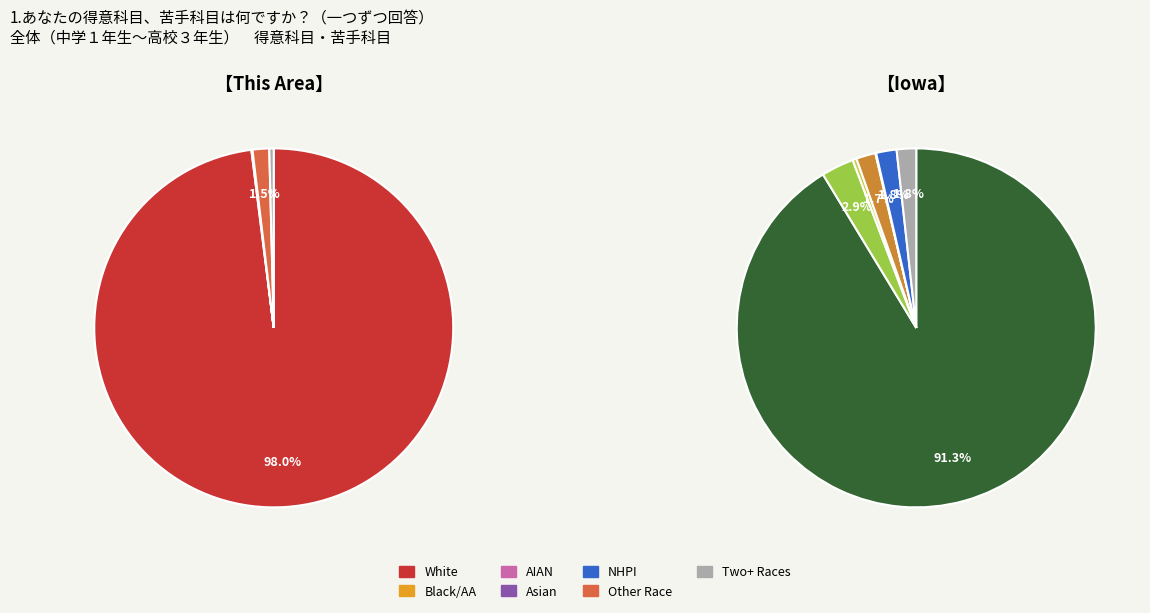

The Native Hawaiian and Other Pacific slice represents 15% of the pie. True or false?

False